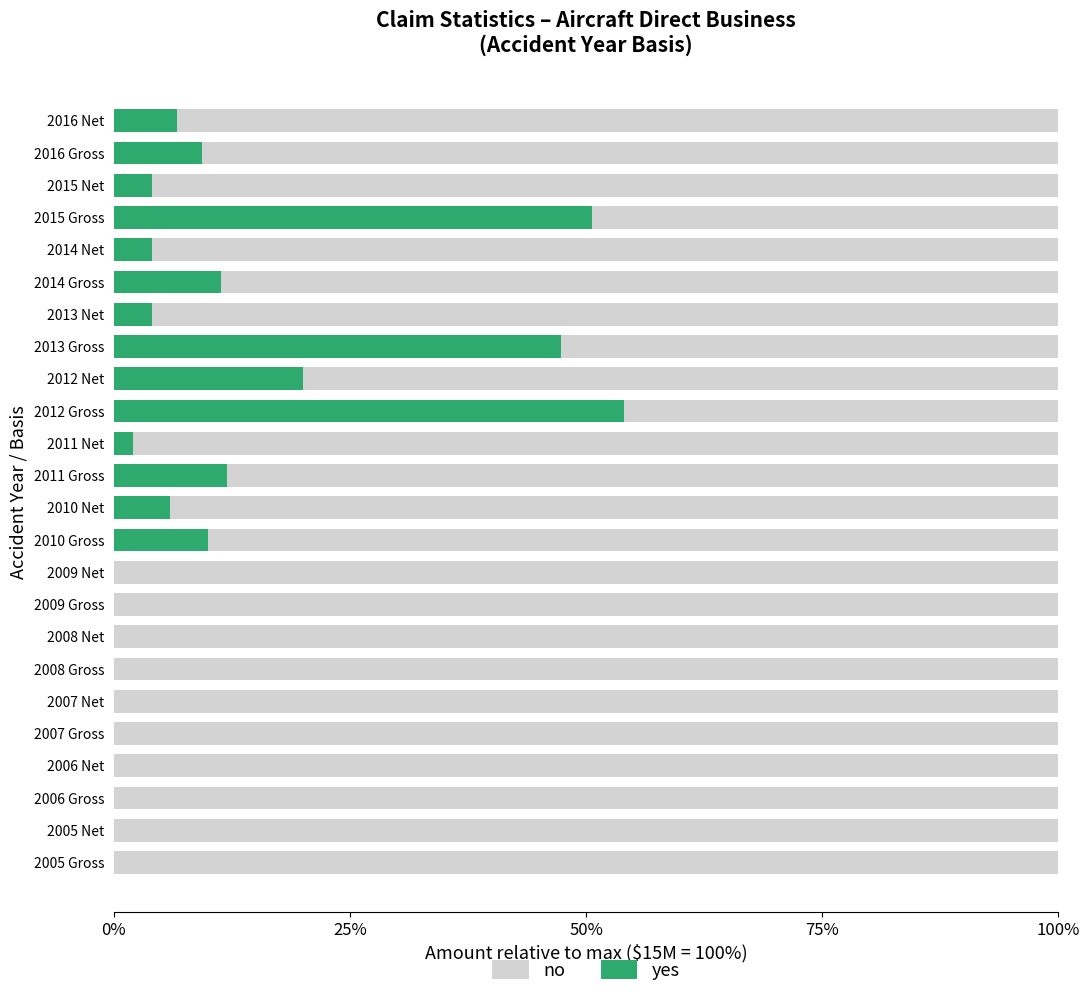

What is the total value across all series at 2010 Net?

100.0